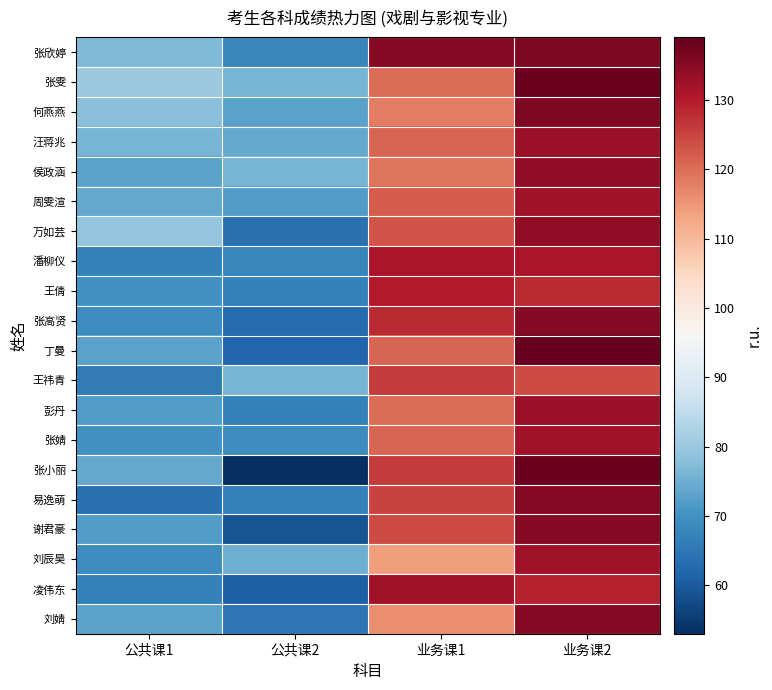

What is the total value across all series at 公共课1?

1443